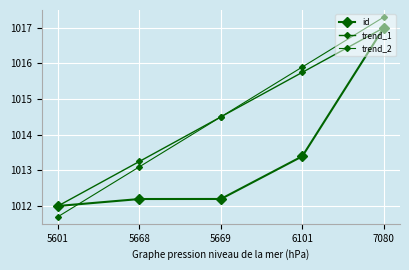

Does the chart have visible grid lines?

Yes